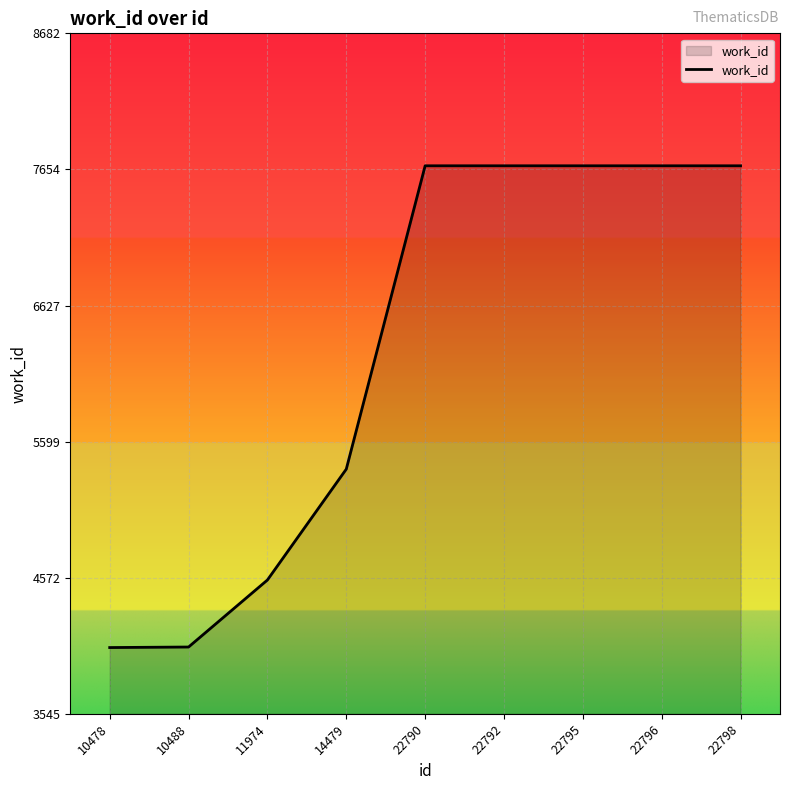

What is the smallest value displayed?

4045